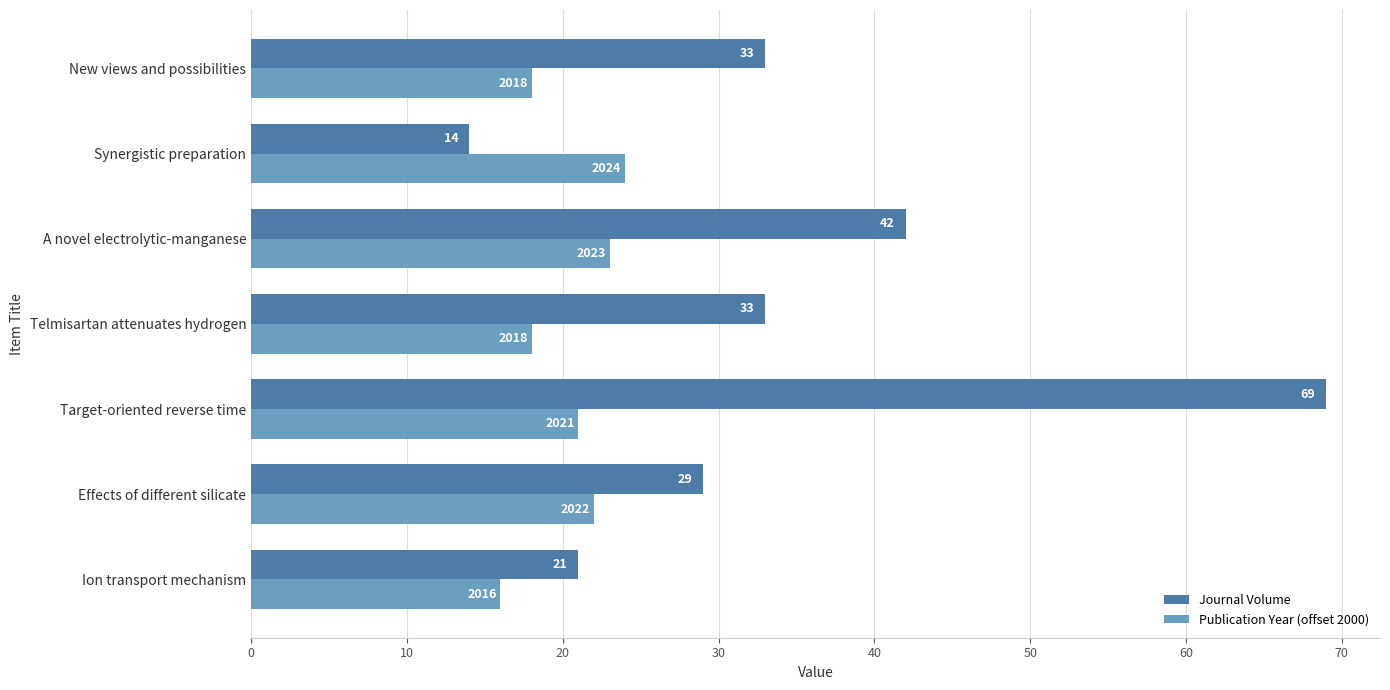

Rank the series at A novel electrolytic-manganese from lowest to highest value.

Publication Year (offset 2000), Journal Volume